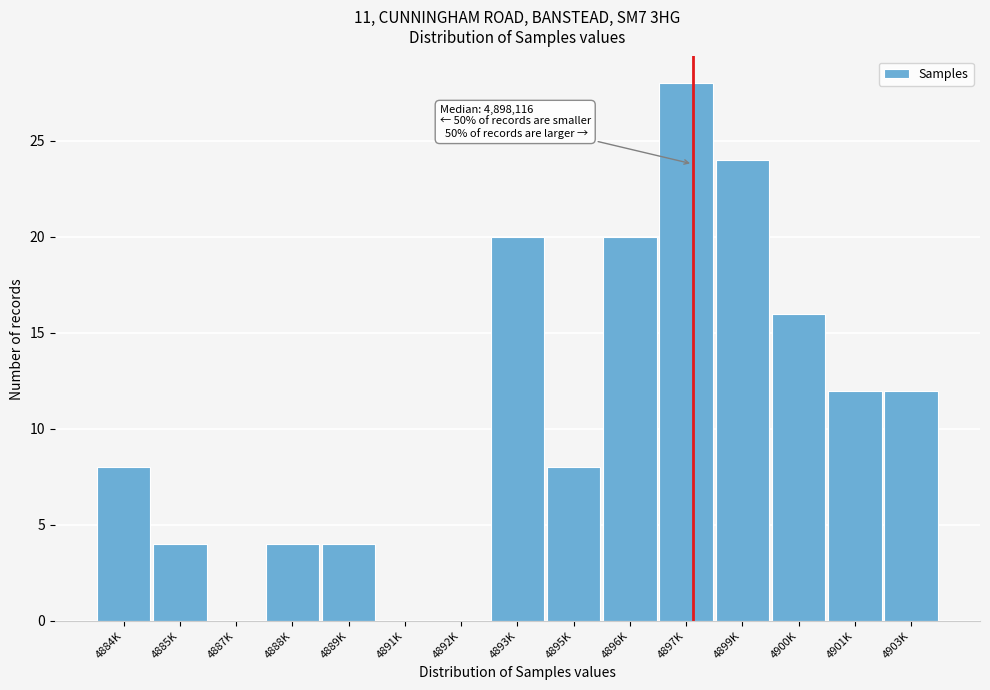

Reading right to left, transcribe all the data shown in this chart.

4903K=12	4901K=12	4900K=16	4899K=24	4897K=28	4896K=20	4895K=8	4893K=20	4892K=0	4891K=0	4889K=4	4888K=4	4887K=0	4885K=4	4884K=8